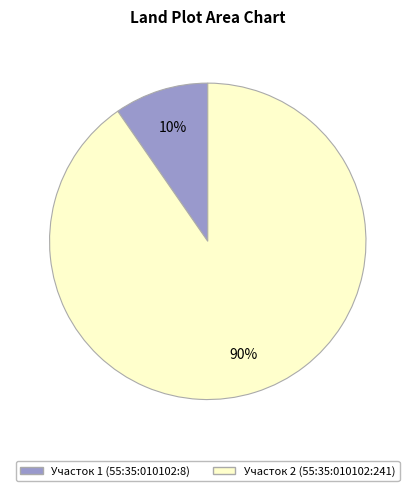

Count the number of slices in the pie.

2